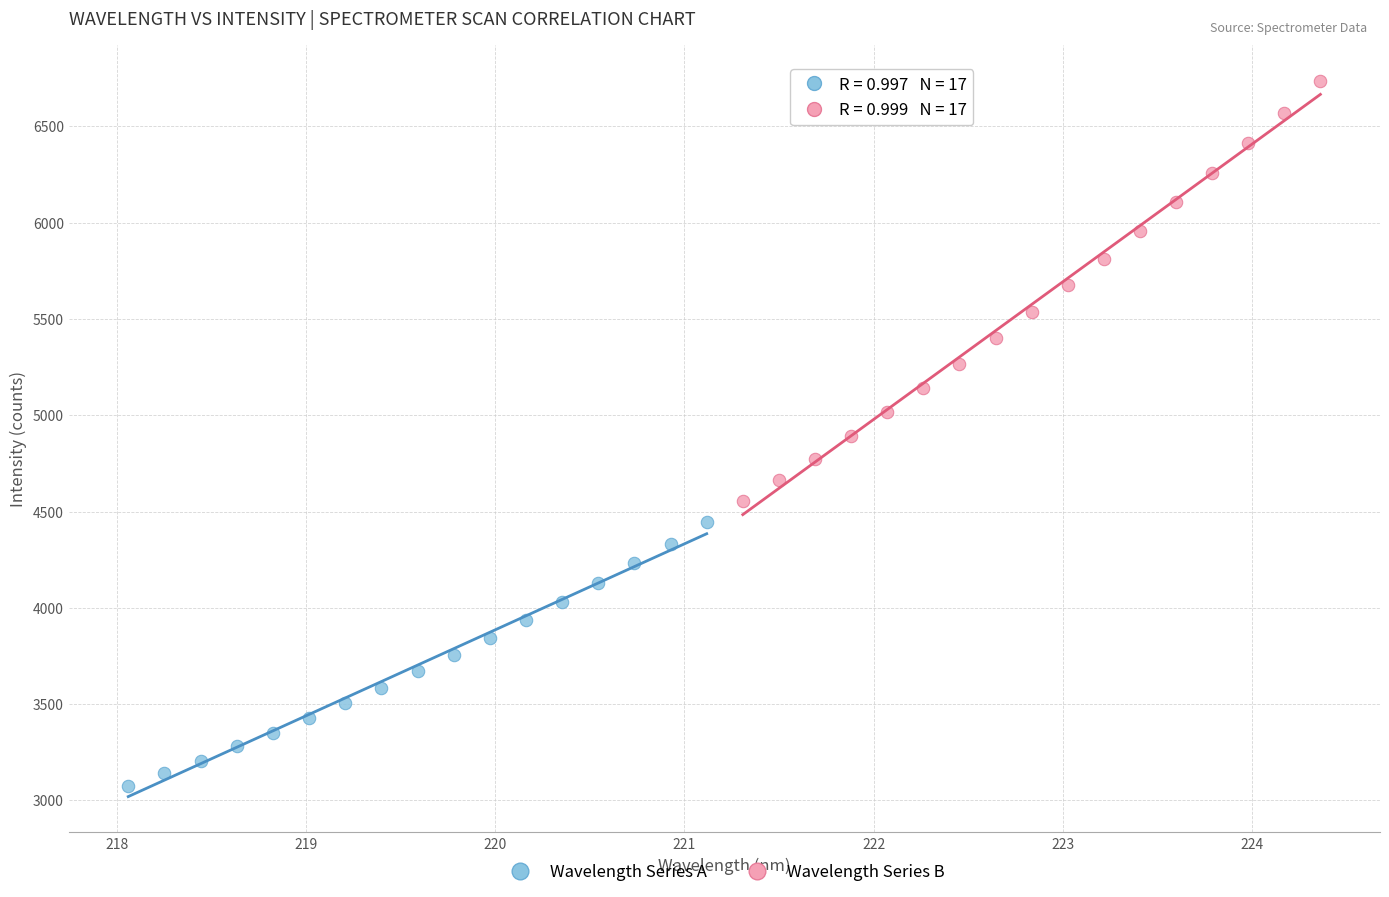

What are all the series names shown in the legend?

Wavelength Series A, Wavelength Series B